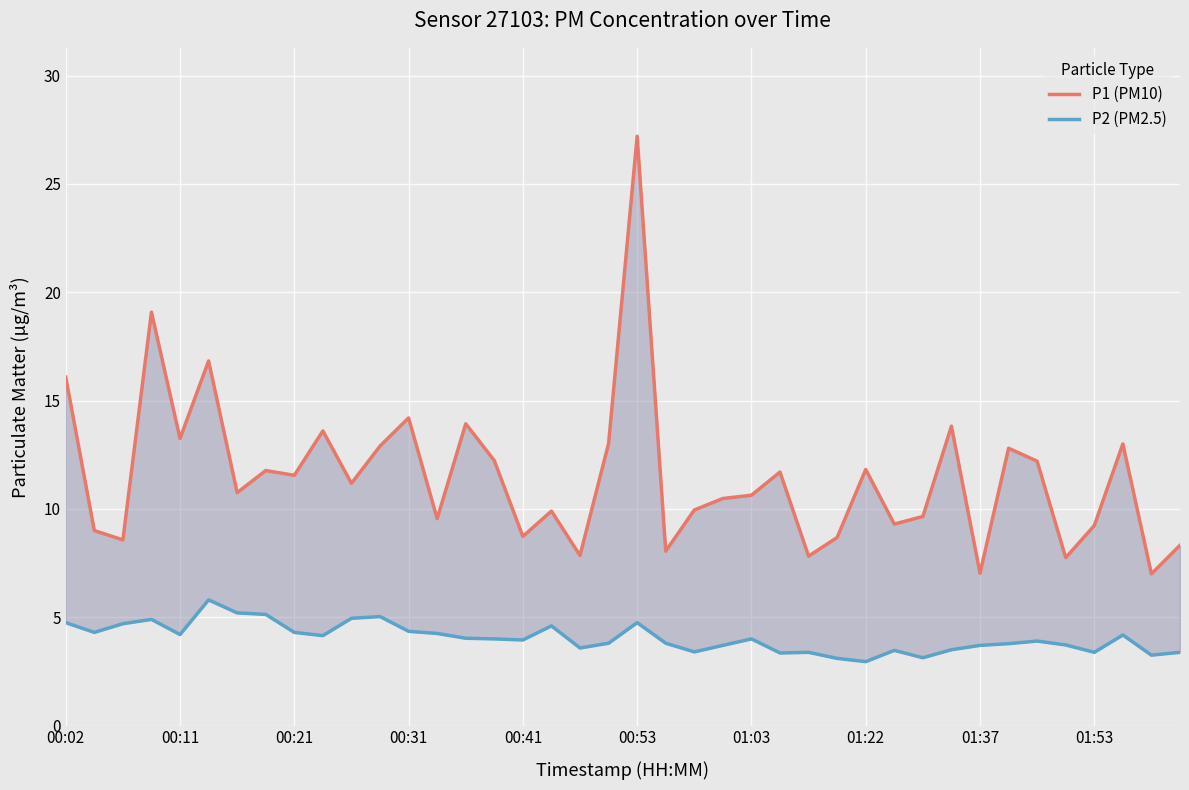

What is the average value of the P1 (PM10) series?

11.5